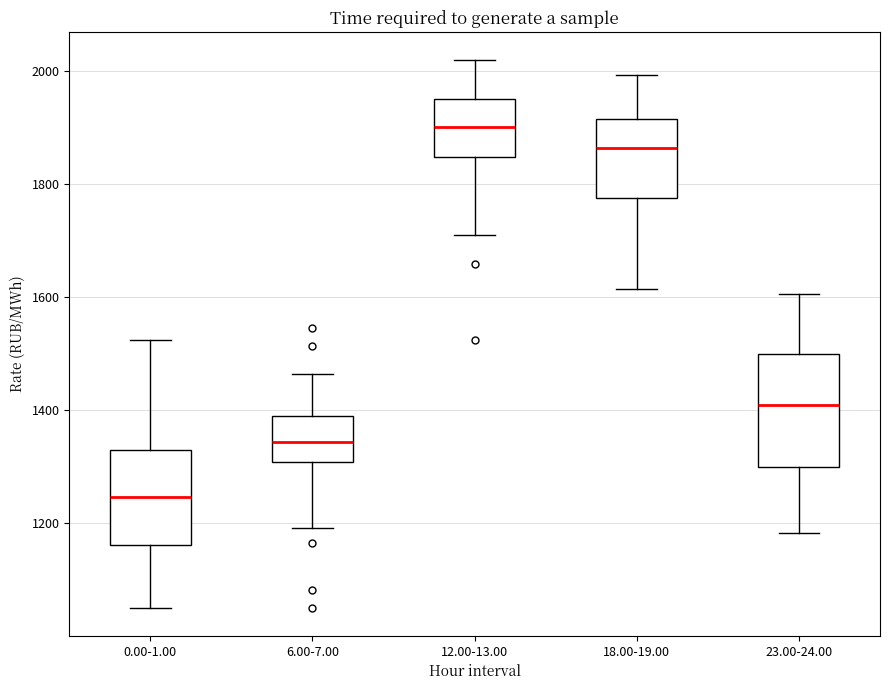

Where does the upper whisker of the box for 23.00-24.00 end on the y-axis? The values are not printed on the chart, so give them approximately, as read against the axis.

1600